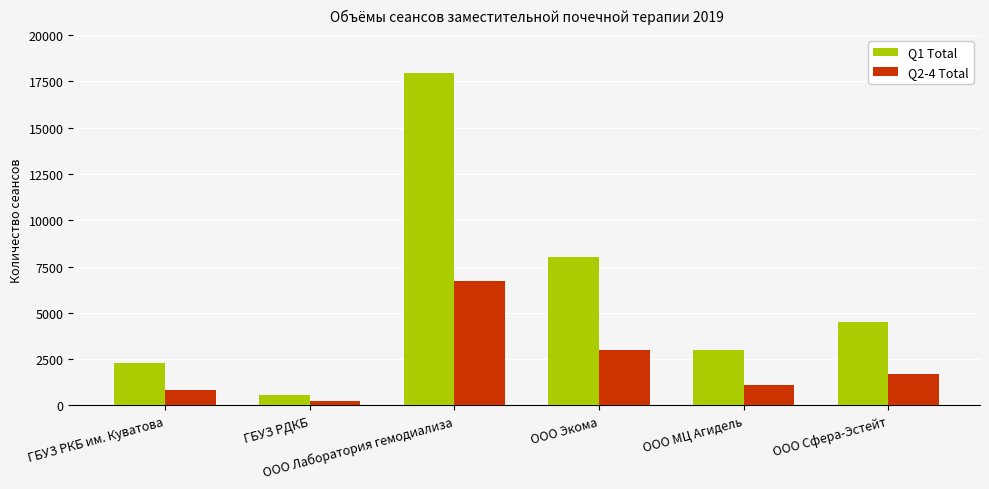

How many series are shown in this chart?

2